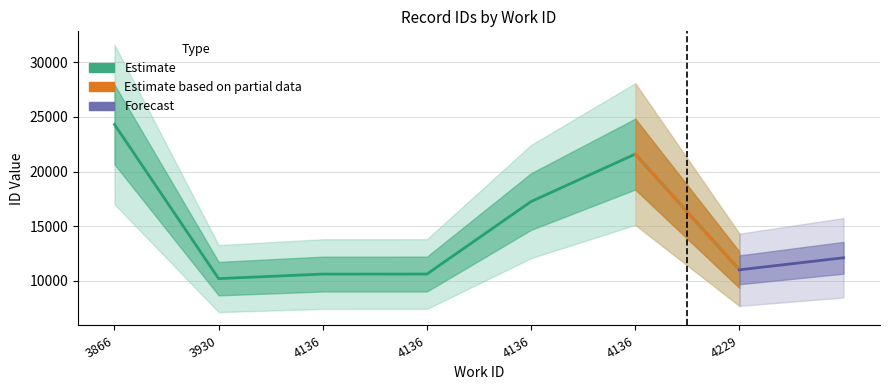

Rank the categories by value from highest to lowest.

3866, 4136, 4136, 4229, 4136, 4136, 3930